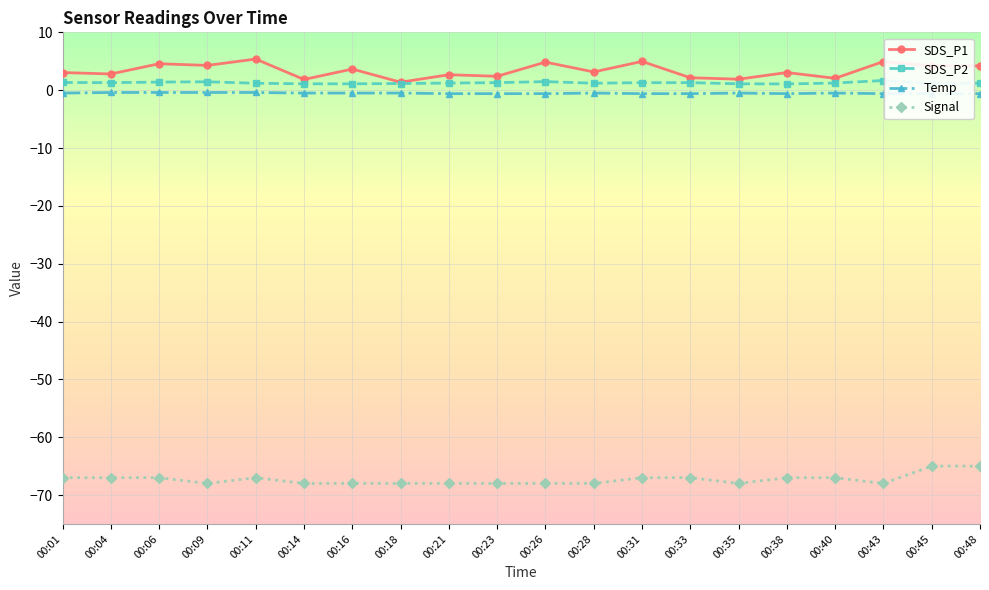

True or false: SDS_P1 has more than 2 points higher than both neighbors.

True